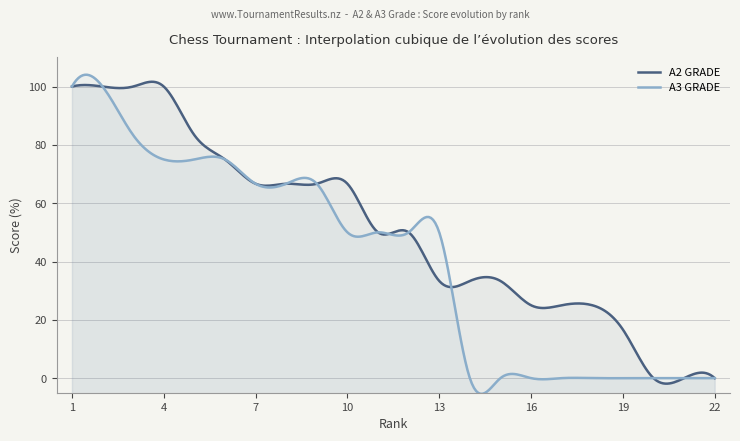

How many distinct data groups are displayed?

2